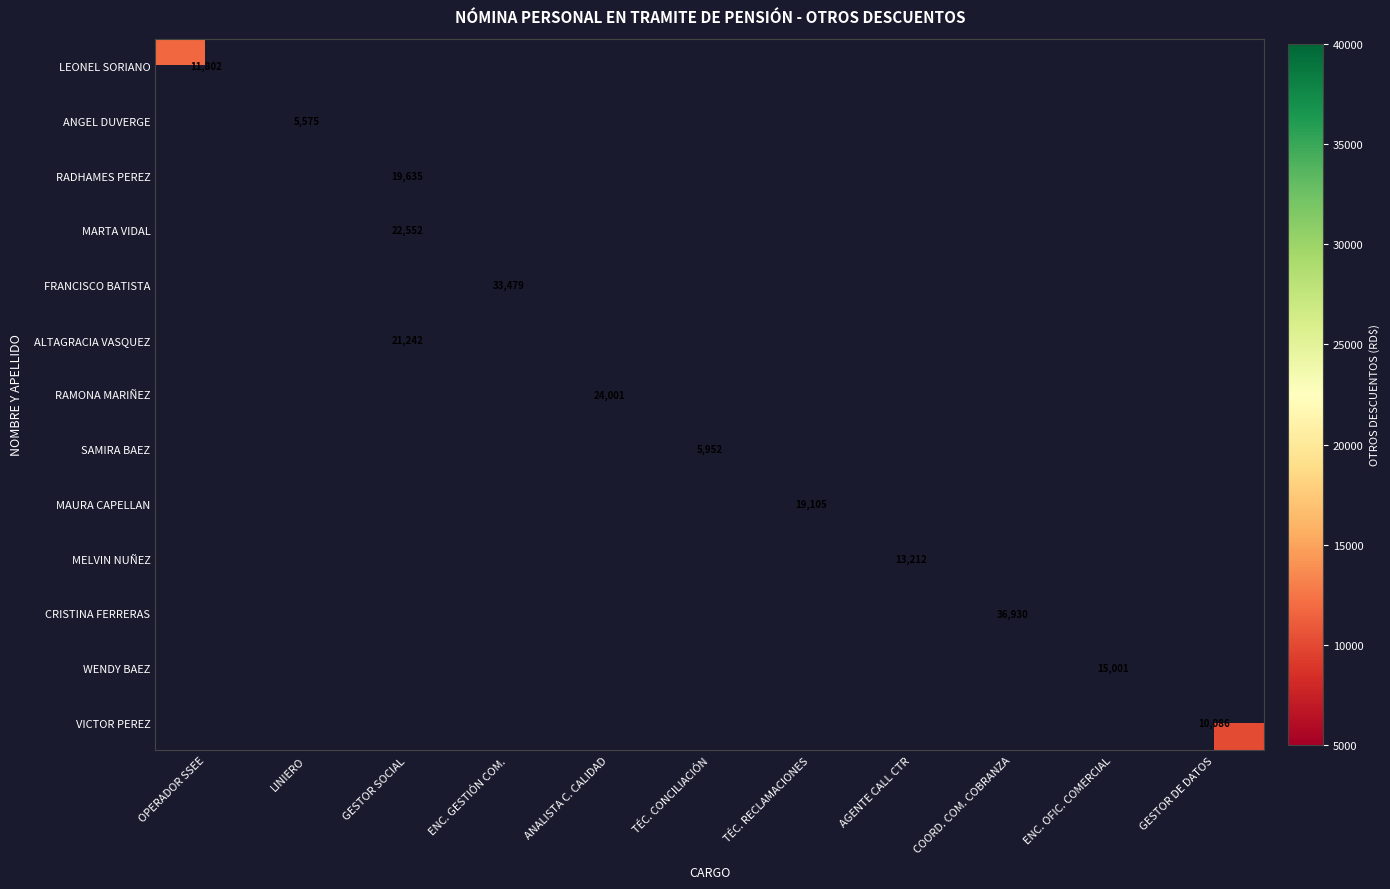

How many distinct data groups are displayed?

13